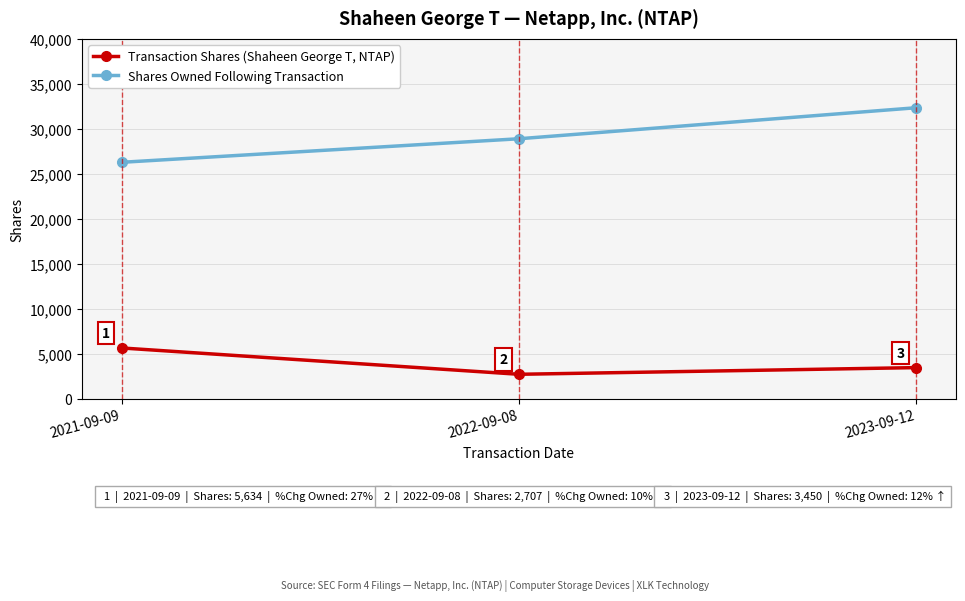

Which series has the largest total across all categories?

Shares Owned Following Transaction